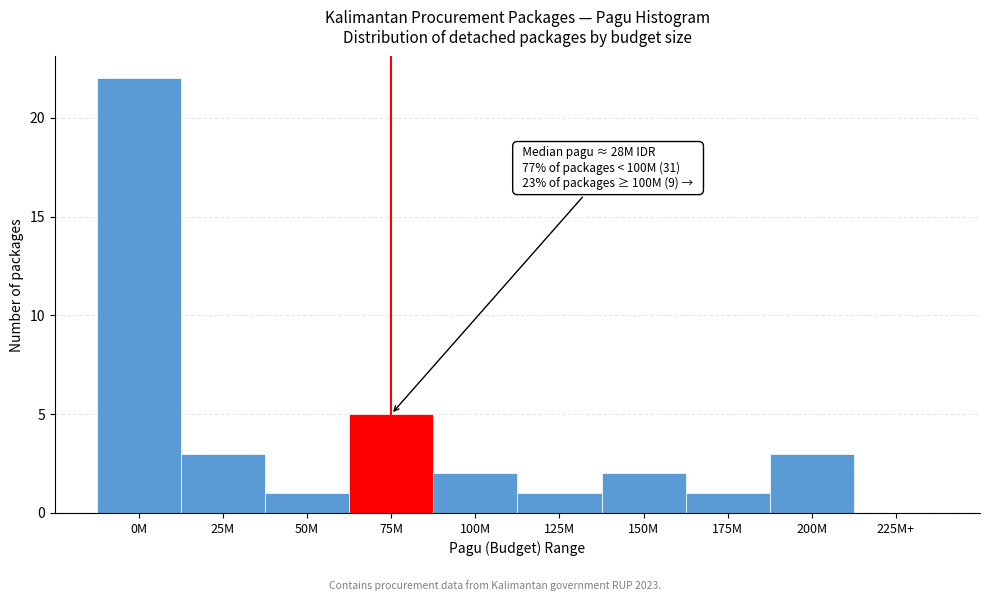

Reading left to right, what are all the values shown in this chart?

0M=22	25M=3	50M=1	75M=5	100M=2	125M=1	150M=2	175M=1	200M=3	225M+=0